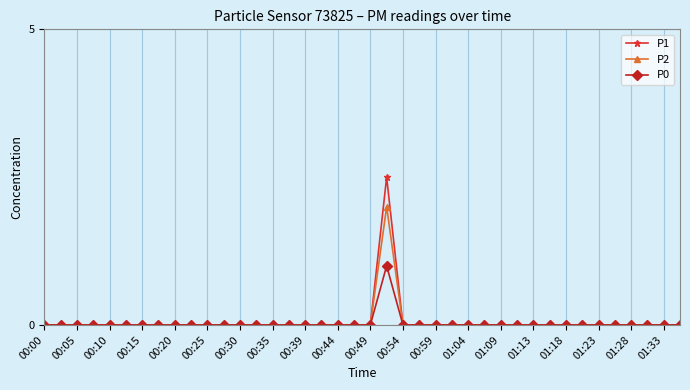

What is the maximum value shown in the chart?

2.5